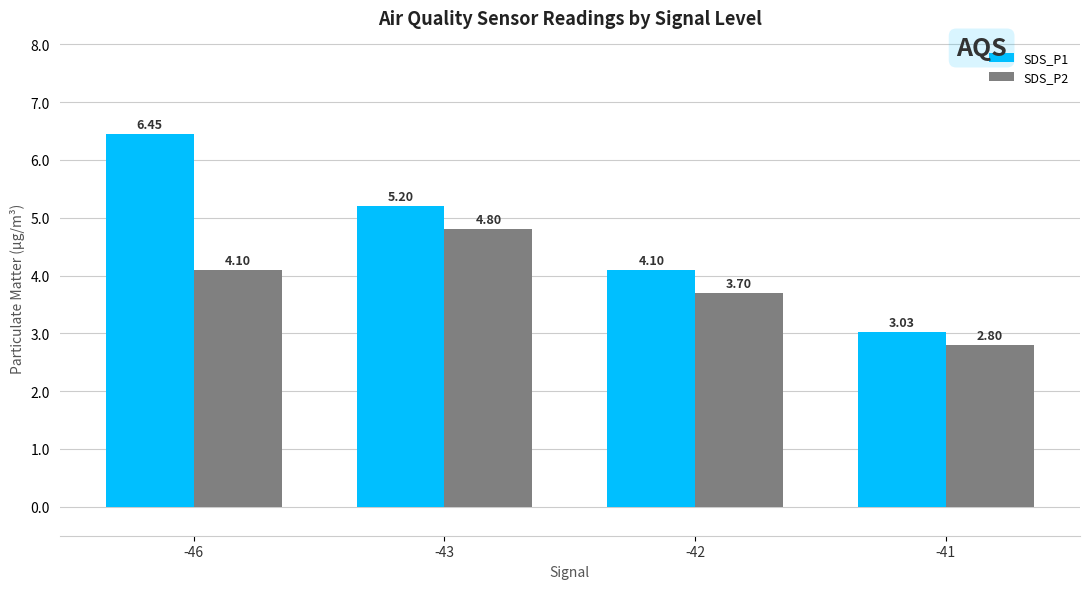

Which series has the largest total across all categories?

SDS_P1